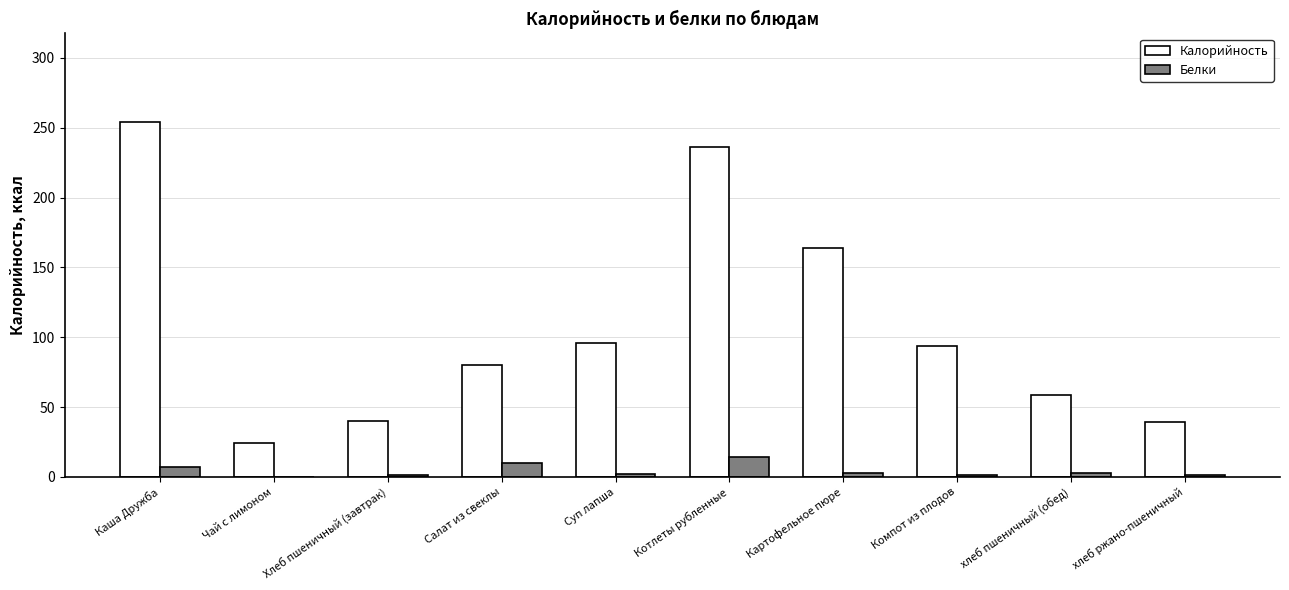

Does the chart contain stacked bars?

No